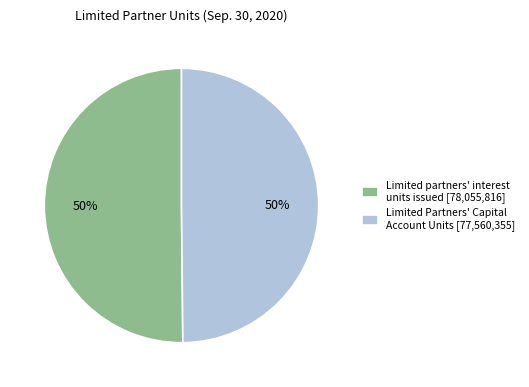

To the nearest percent, what is the average slice percentage?

50%